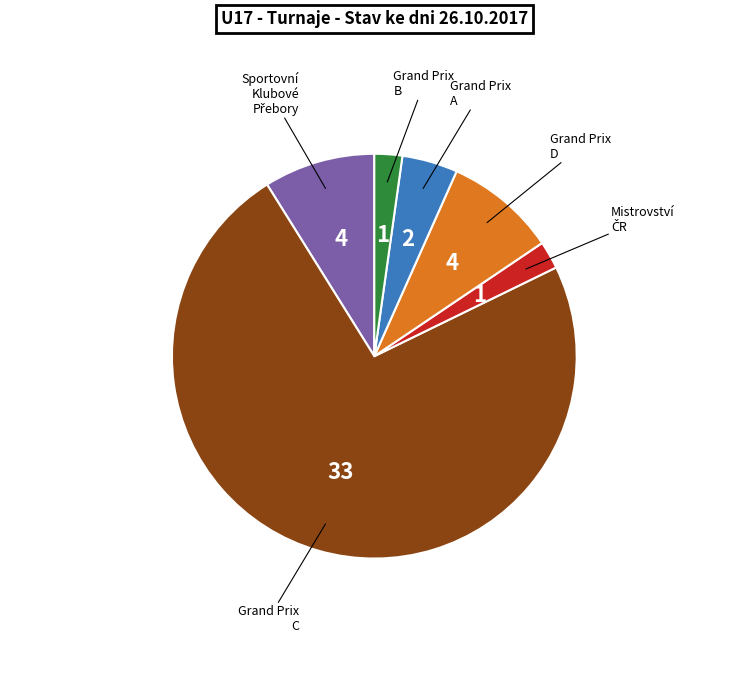

Is there any slice that represents more than half of the pie?

Yes